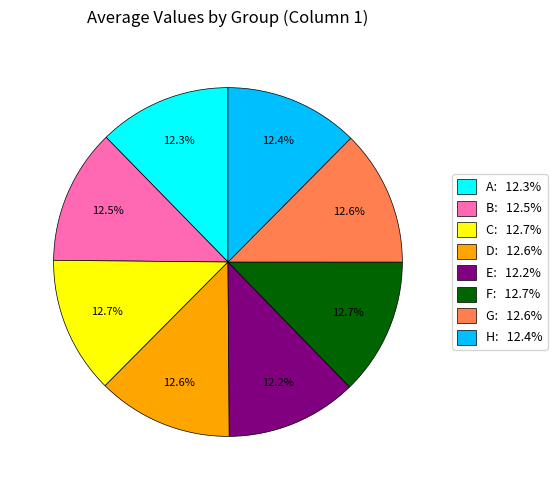

What portion of the pie excludes E?

87.8%